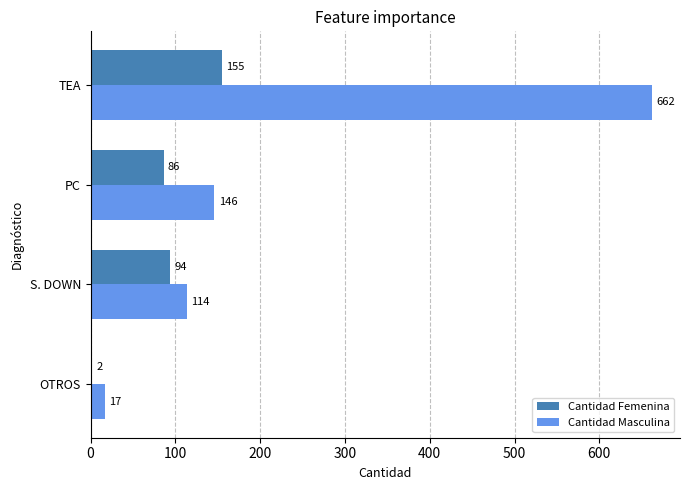

Which series has the largest total across all categories?

Cantidad Masculina